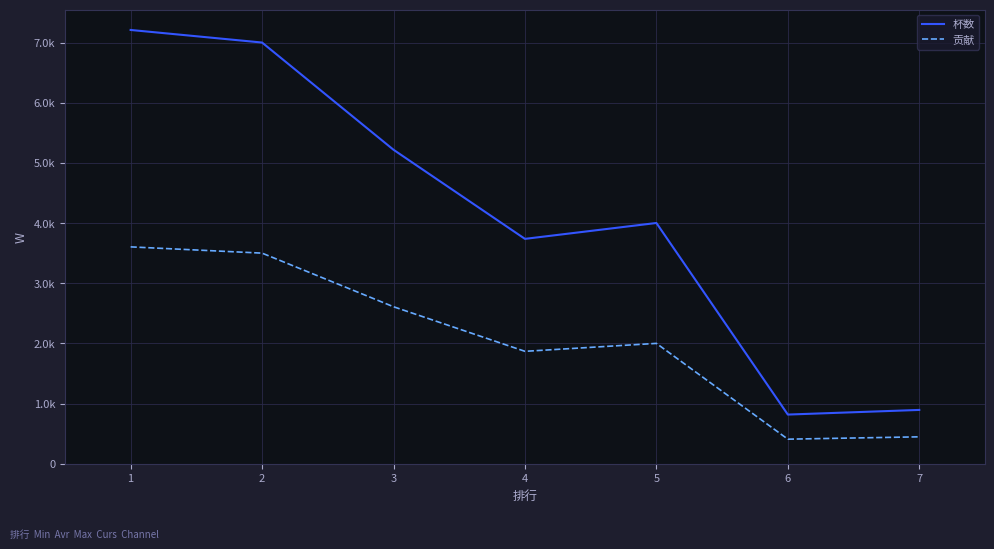

What is the average value of the 贡献 series?

2062